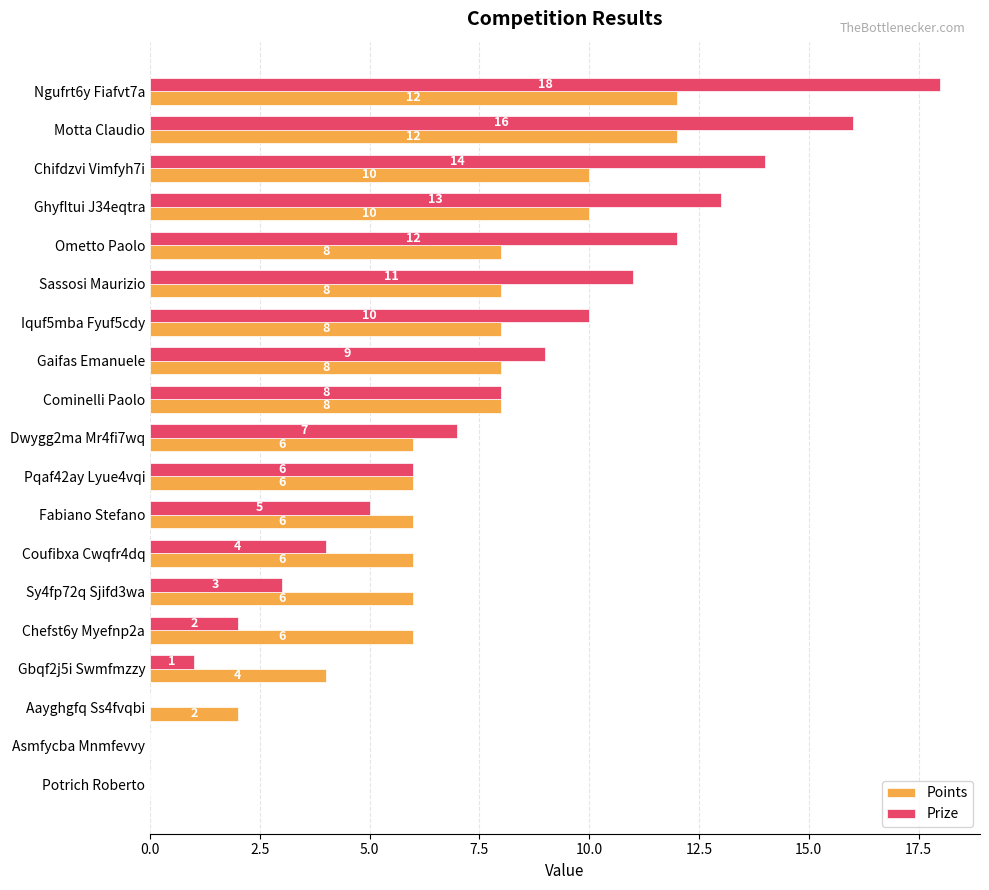

At which category is the sum across all series the highest?

Ngufrt6y Fiafvt7a